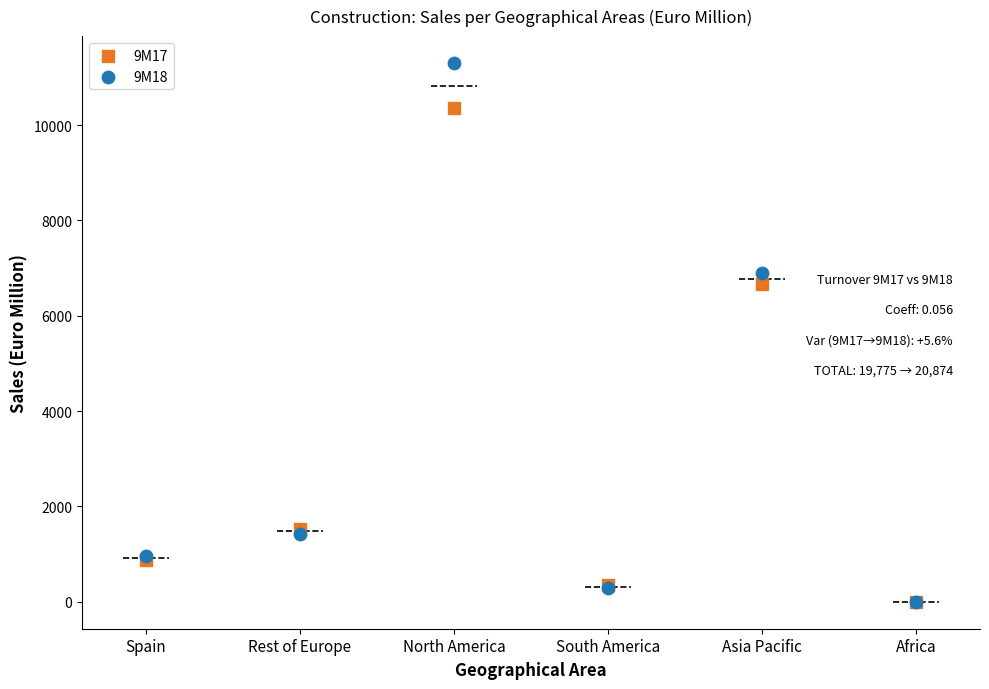

Across all series, what Y value is closest to 5650?

6658.6